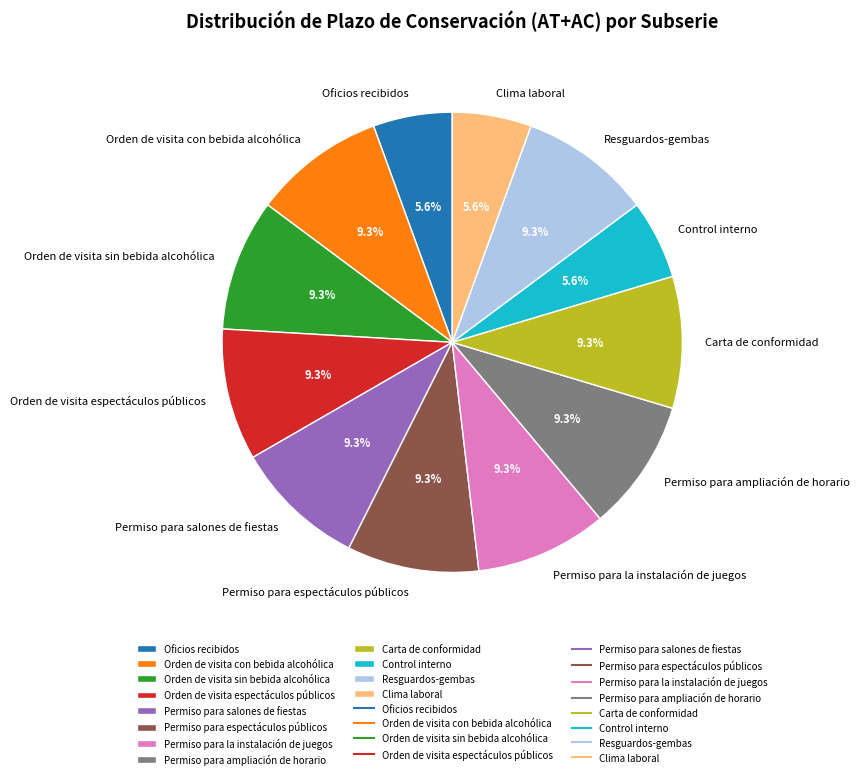

To the nearest percent, what portion does Permiso para espectáculos públicos represent?

9%